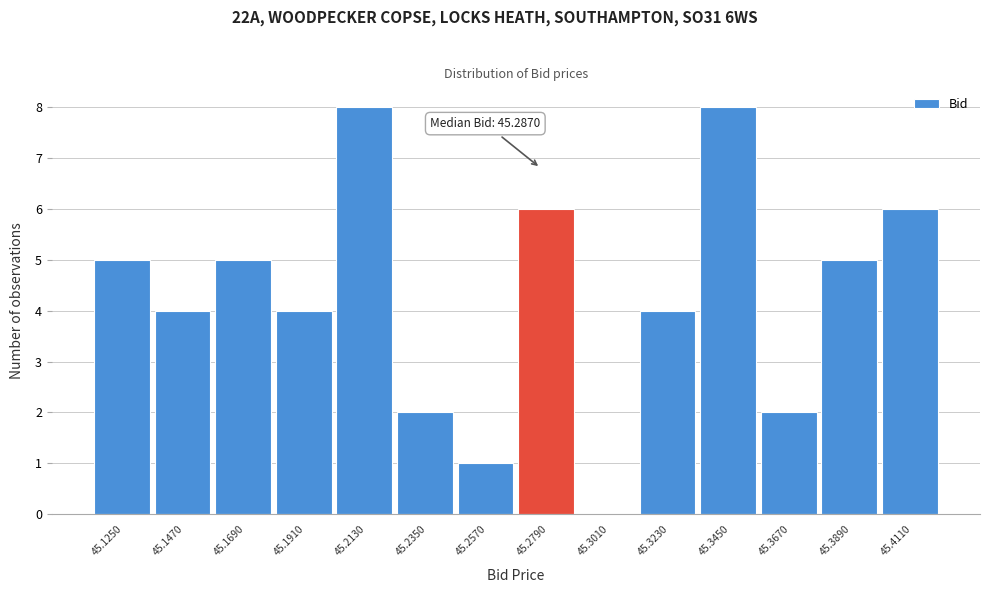

Reading left to right, transcribe all the data shown in this chart.

45.1250=5	45.1470=4	45.1690=5	45.1910=4	45.2130=8	45.2350=2	45.2570=1	45.2790=6	45.3010=0	45.3230=4	45.3450=8	45.3670=2	45.3890=5	45.4110=6